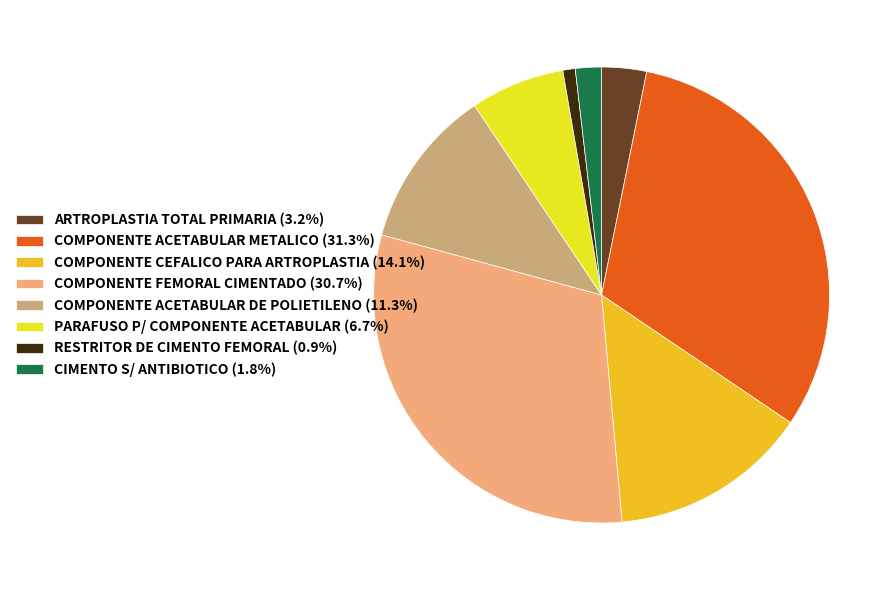

Rank the categories by value from highest to lowest.

COMPONENTE ACETABULAR METALICO, COMPONENTE FEMORAL CIMENTADO, COMPONENTE CEFALICO PARA ARTROPLASTIA, COMPONENTE ACETABULAR DE POLIETILENO, PARAFUSO P/ COMPONENTE ACETABULAR, ARTROPLASTIA TOTAL PRIMARIA, CIMENTO S/ ANTIBIOTICO, RESTRITOR DE CIMENTO FEMORAL